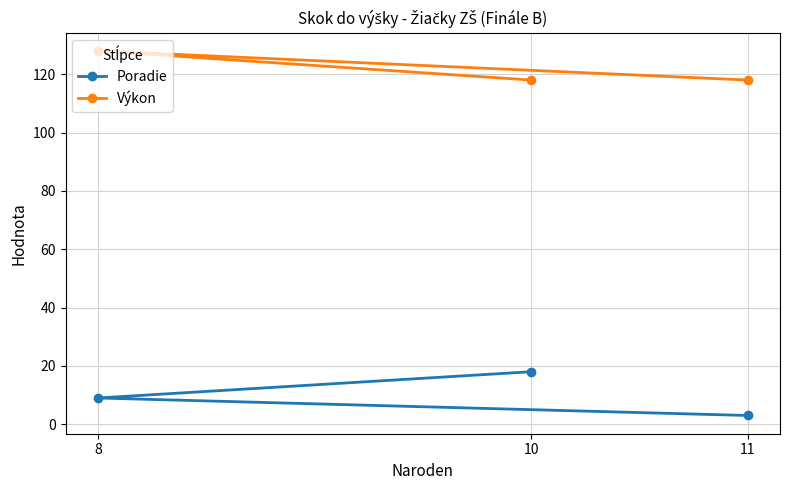

Reading right to left, what are all the values shown in this chart?

Poradie: 11=3	10=18	8=9
Výkon: 11=118	10=118	8=128